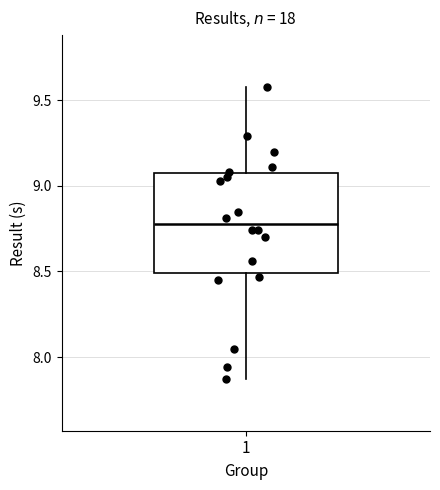

Where is the upper edge of the box at x = 1 on the y-axis? The values are not printed on the chart, so give them approximately, as read against the axis.

9.05